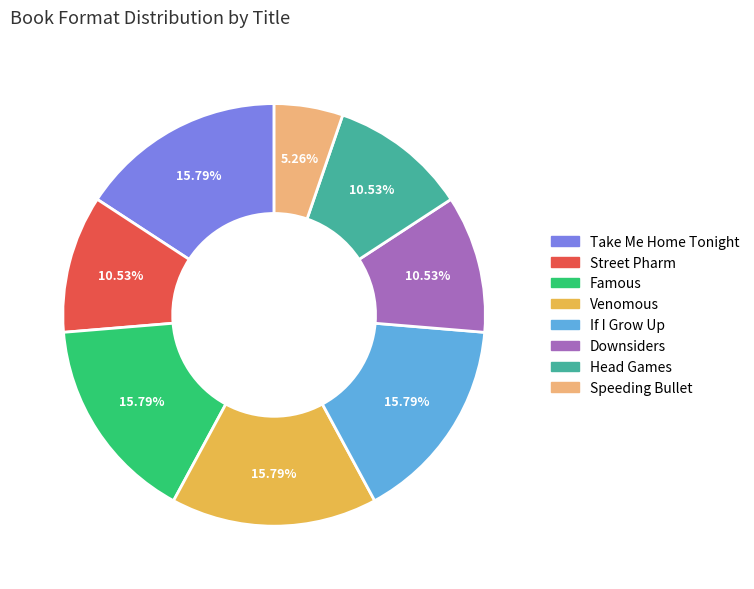

Combined, do Downsiders and If I Grow Up account for over 50%?

No